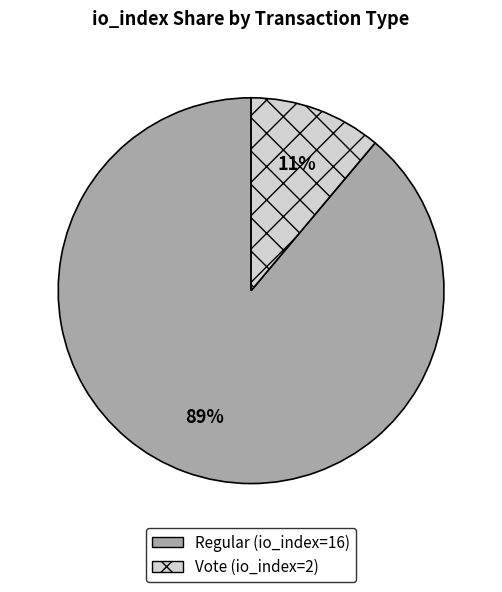

What percentage is the Regular (io_index=16) slice, to the nearest percent?

89%